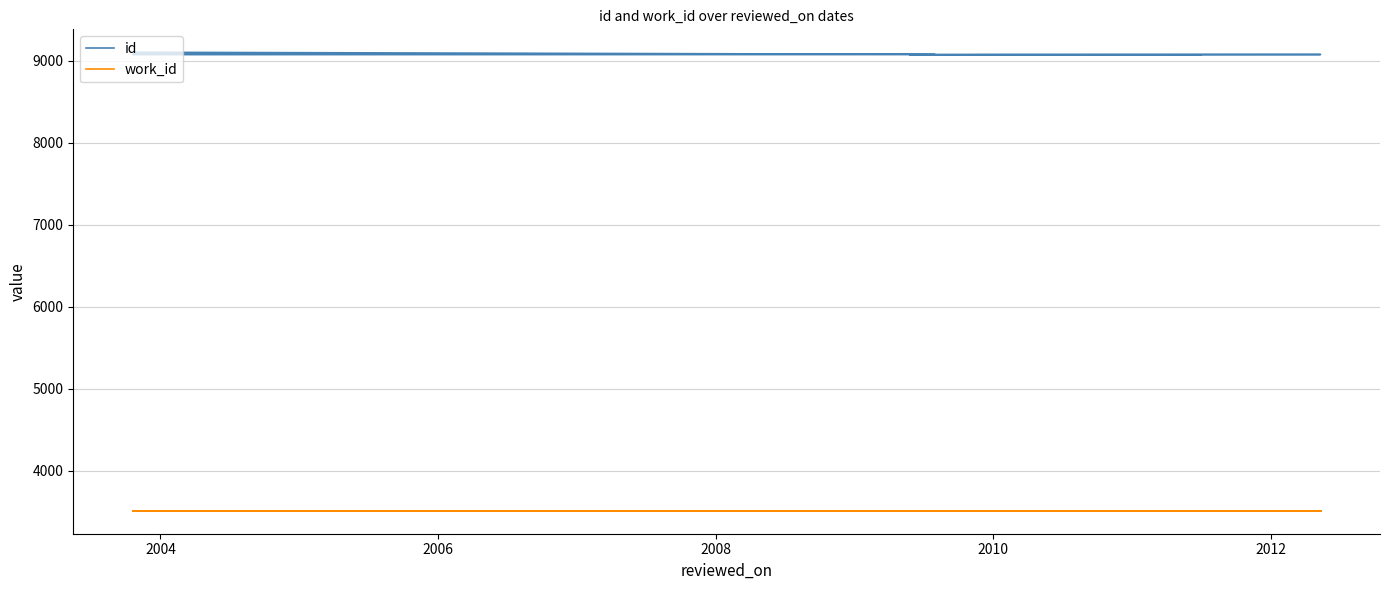

Is it true that work_id equals 1050 at 2002?

False